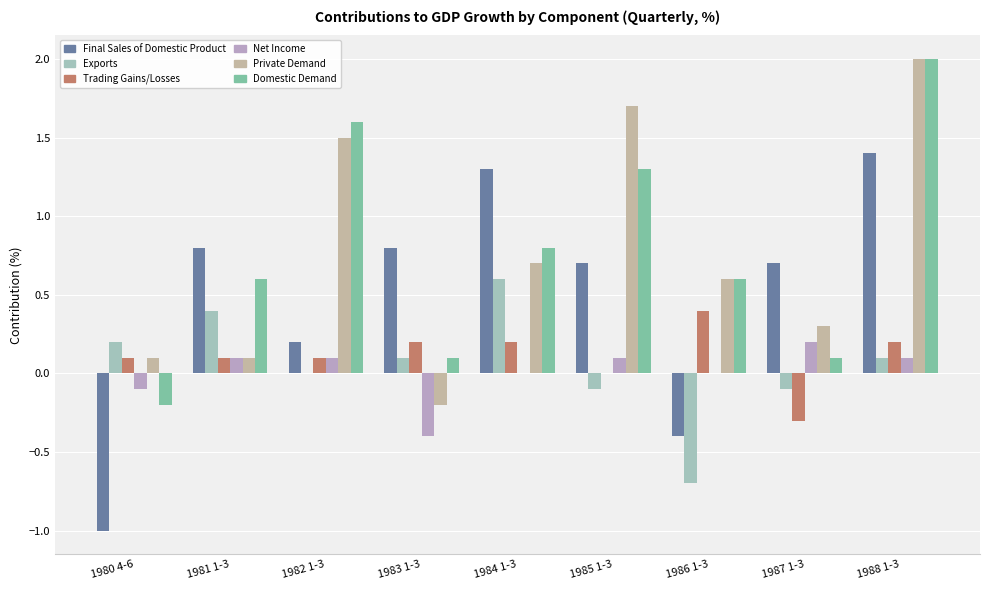

Is the value of Net Income at 1982 1-3 greater than the value of Final Sales of Domestic Product at 1980 4-6?

Yes